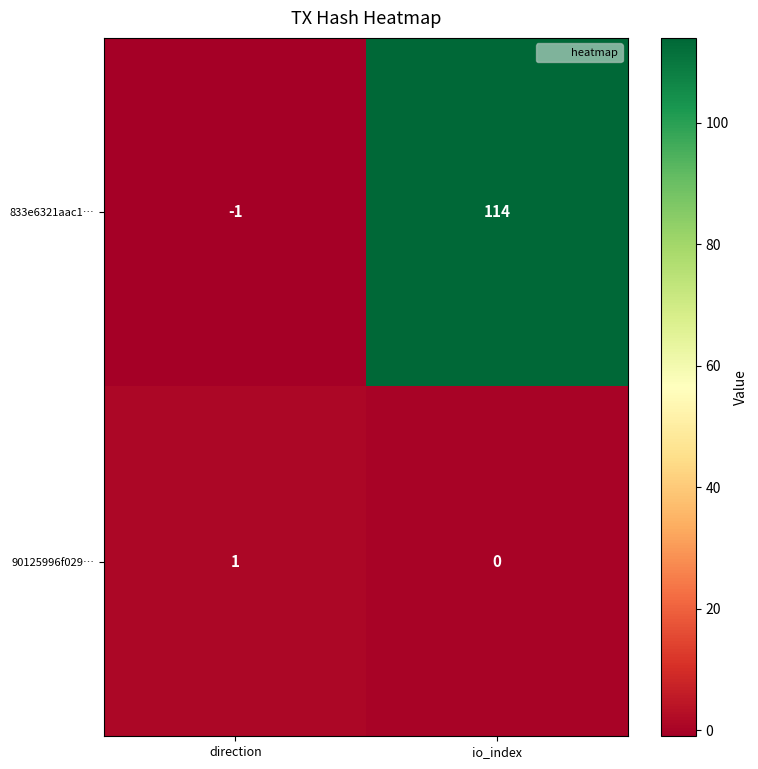

Reading left to right, what are all the values shown in this chart?

833e6321aac1…: -1	114
90125996f029…: 1	0